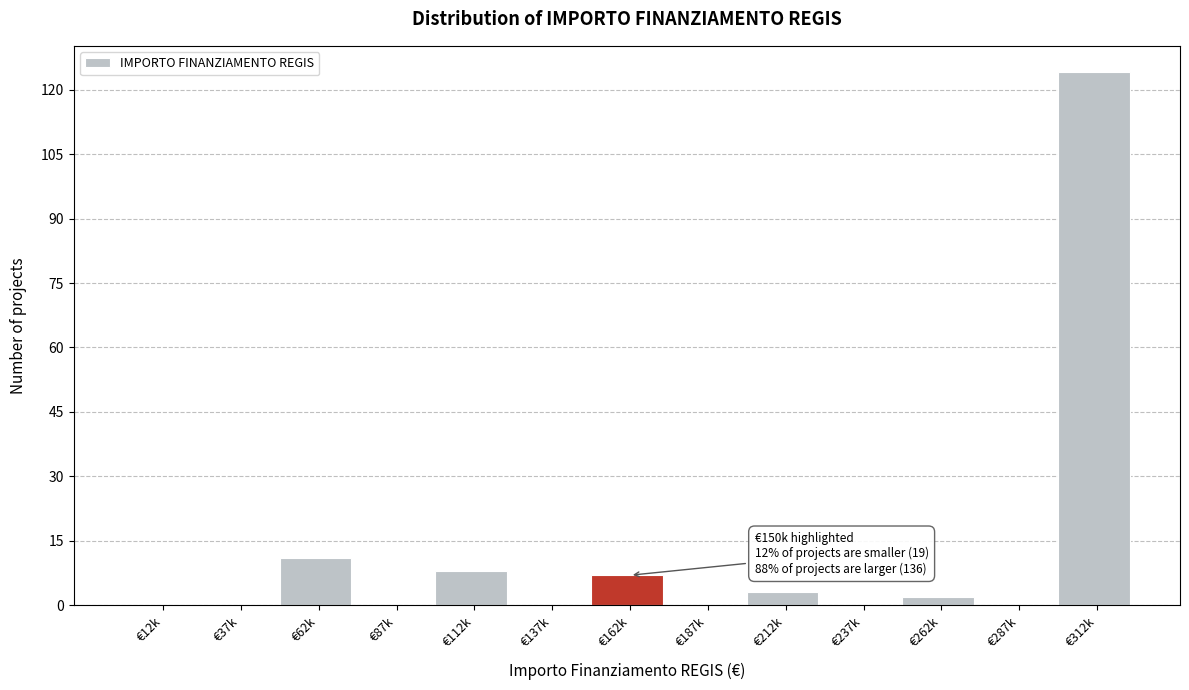

Reading left to right, extract all data points from this chart.

€12k=0	€37k=0	€62k=11	€87k=0	€112k=8	€137k=0	€162k=7	€187k=0	€212k=3	€237k=0	€262k=2	€287k=0	€312k=124